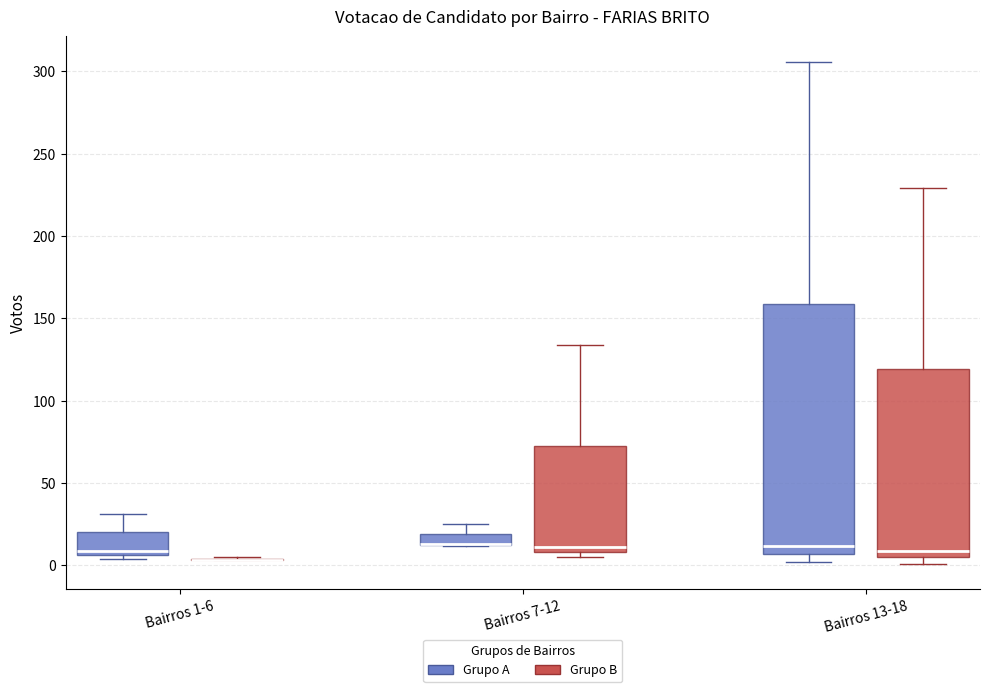

Comparing the boxes themselves (not the whiskers), which one is the tallest?

Bairros 13-18 (Grupo A)